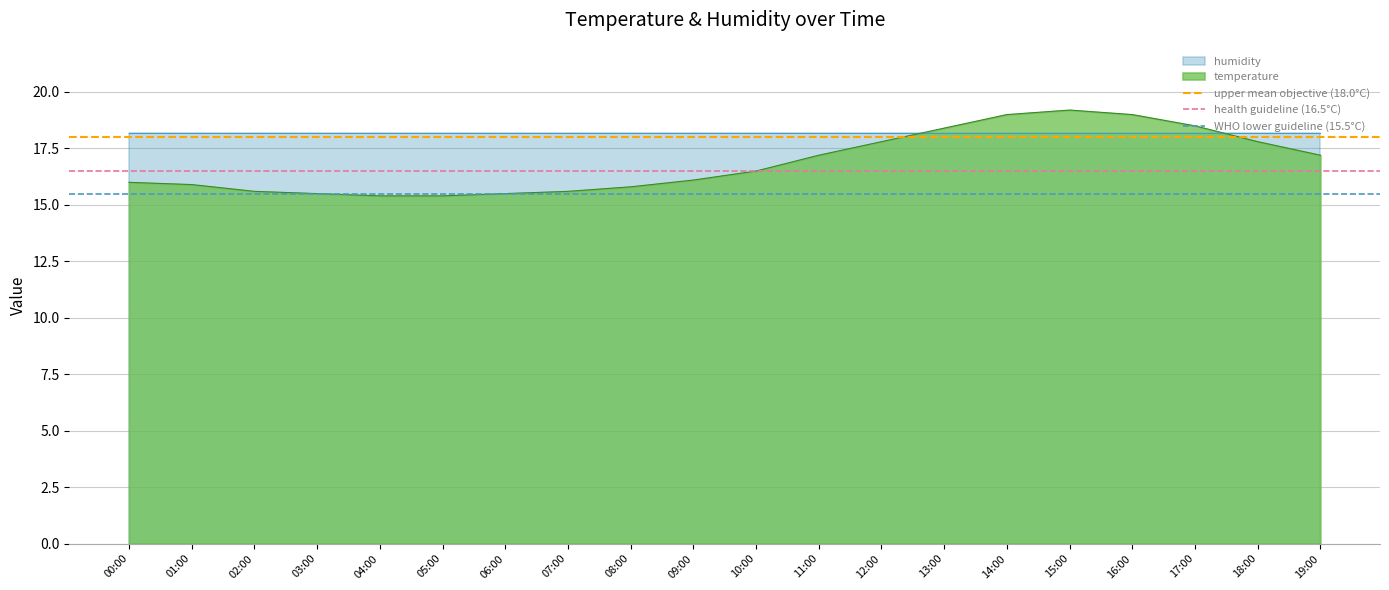

What is the sum of the upper mean objective (18.0°C) values at 01:00 and 00:00?

36.0